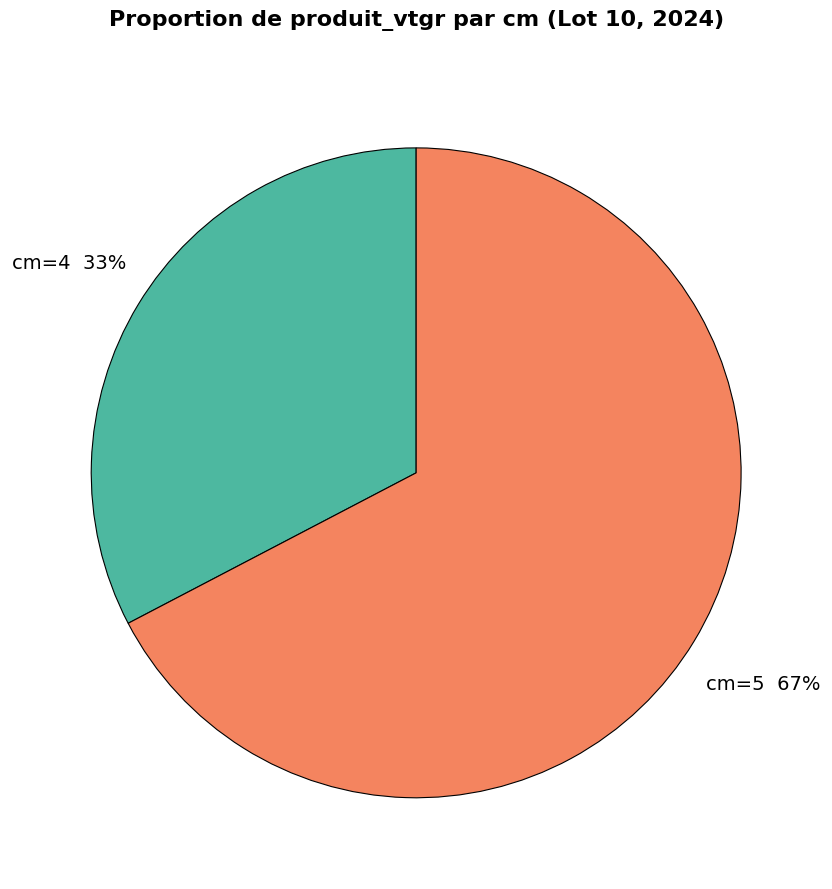

To the nearest percent, what is the average slice percentage?

50%